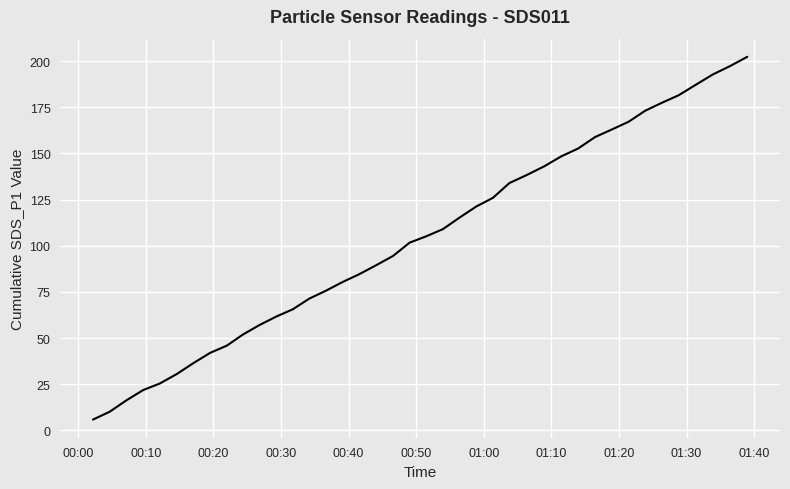

What is the maximum value shown in the chart?

202.4